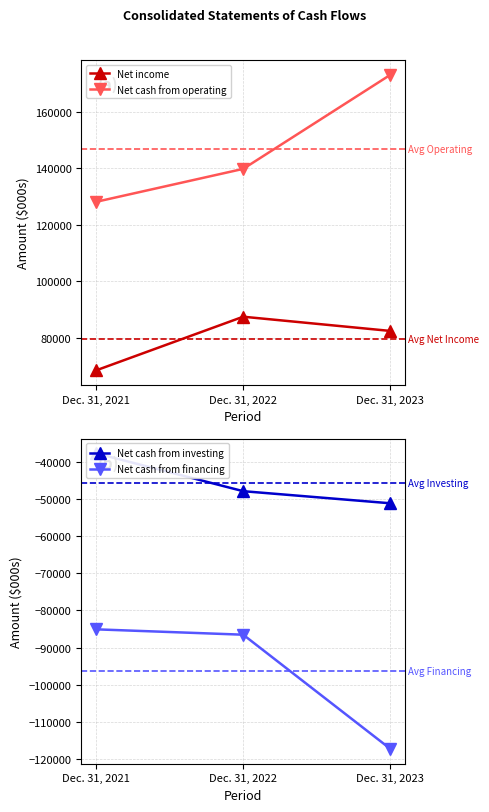

What is the average value of the Net cash from investing series?

-45661